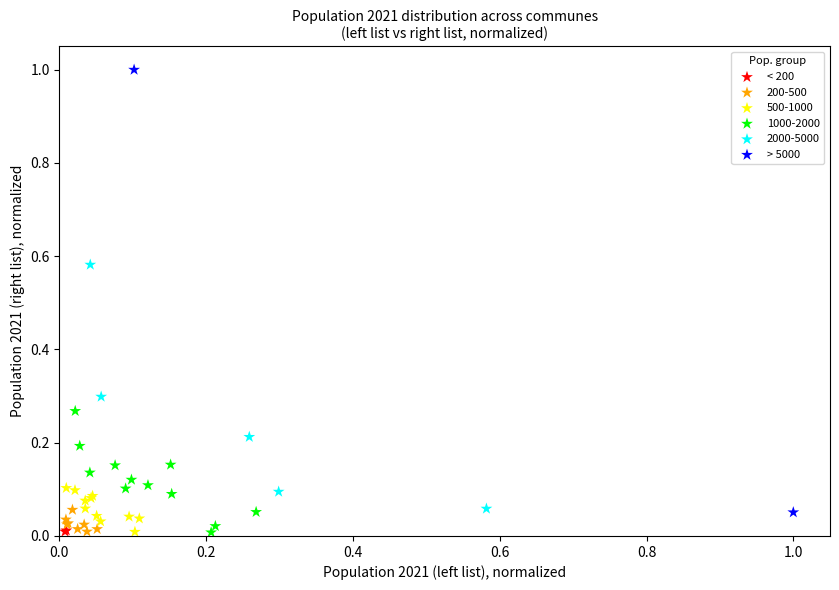

What are all the series names shown in the legend?

< 200, 200-500, 500-1000, 1000-2000, 2000-5000, > 5000